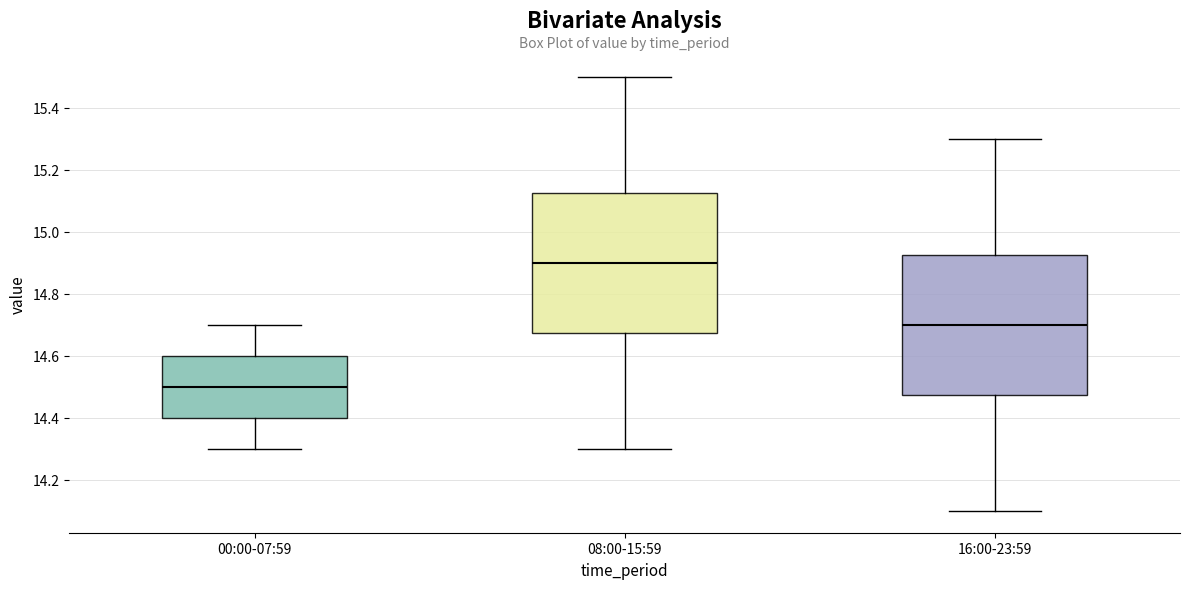

Reading left to right, transcribe this box plot: for each box, give where its median line is, the range the box spans, and where its two whiskers end, as read against the y-axis. The values are not printed on the chart, so give them approximately, as read against the axis.

00:00-07:59: median 14.50, box 14.40 to 14.60, whiskers 14.30 to 14.70
08:00-15:59: median 14.90, box 14.68 to 15.12, whiskers 14.30 to 15.50
16:00-23:59: median 14.70, box 14.48 to 14.92, whiskers 14.10 to 15.30